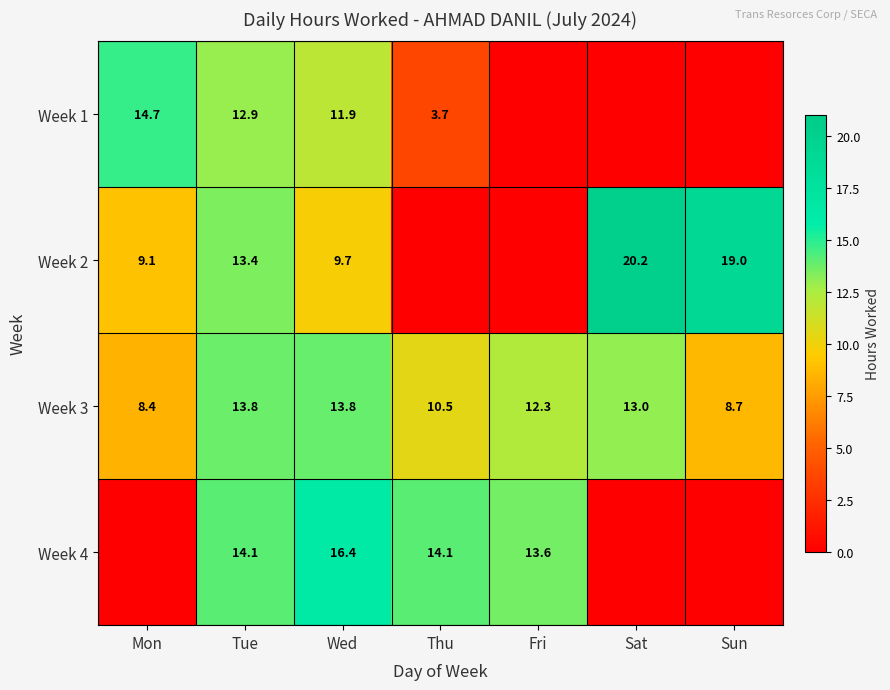

At Tue, list the series in order from largest to smallest.

Week 4, Week 3, Week 2, Week 1